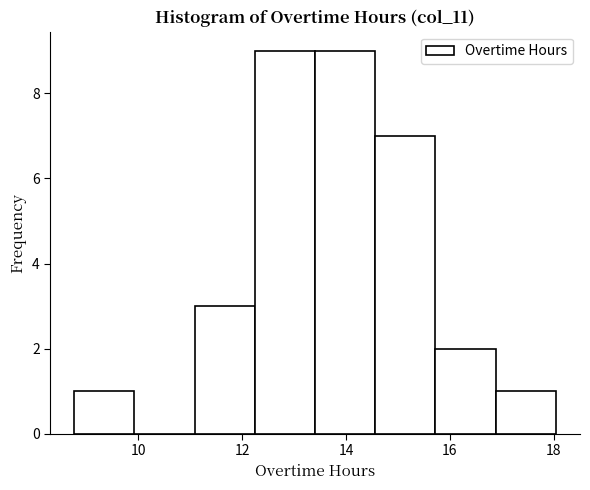

Reading left to right, transcribe this chart: for each bar, give the range it covers on the x-axis and its height. Neither the bar edges nor the heights are printed on the chart, so give them approximately, as read against the axes.

8.8 to 10.0: 1
10.0 to 11.0: 0
11.0 to 12.2: 3
12.2 to 13.4: 9
13.4 to 14.6: 9
14.6 to 15.8: 7
15.8 to 16.8: 2
16.8 to 18.0: 1